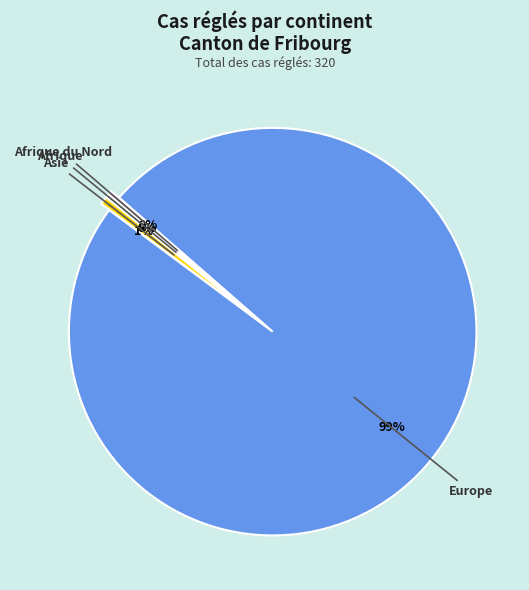

To the nearest percent, what is the average slice percentage?

25%